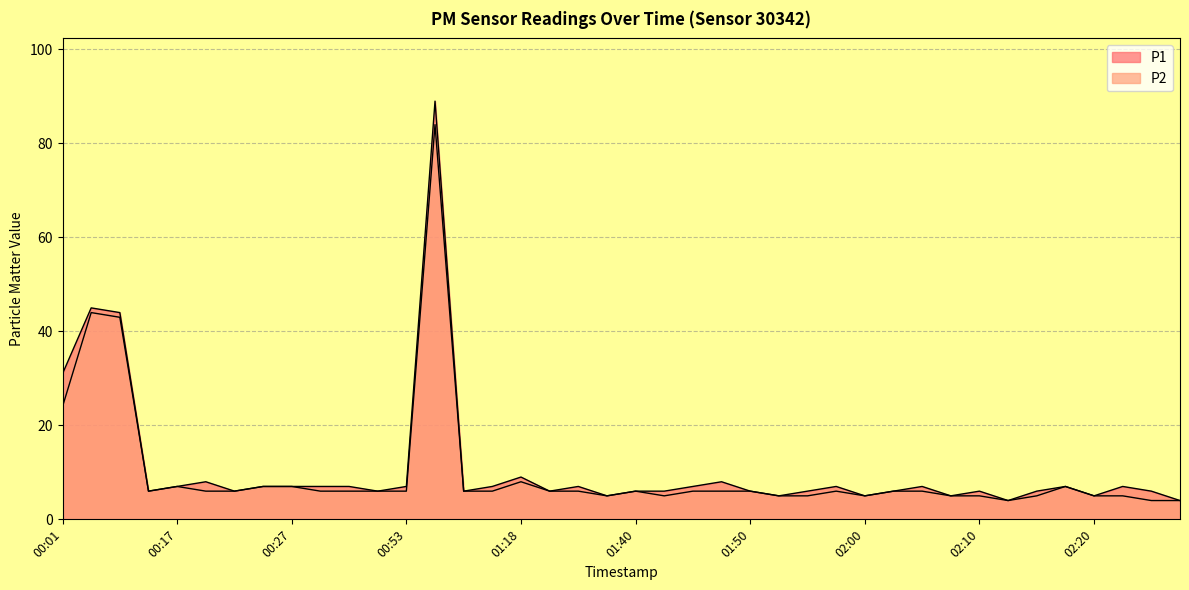

What is the difference between the maximum and minimum values in the P1 series?

85